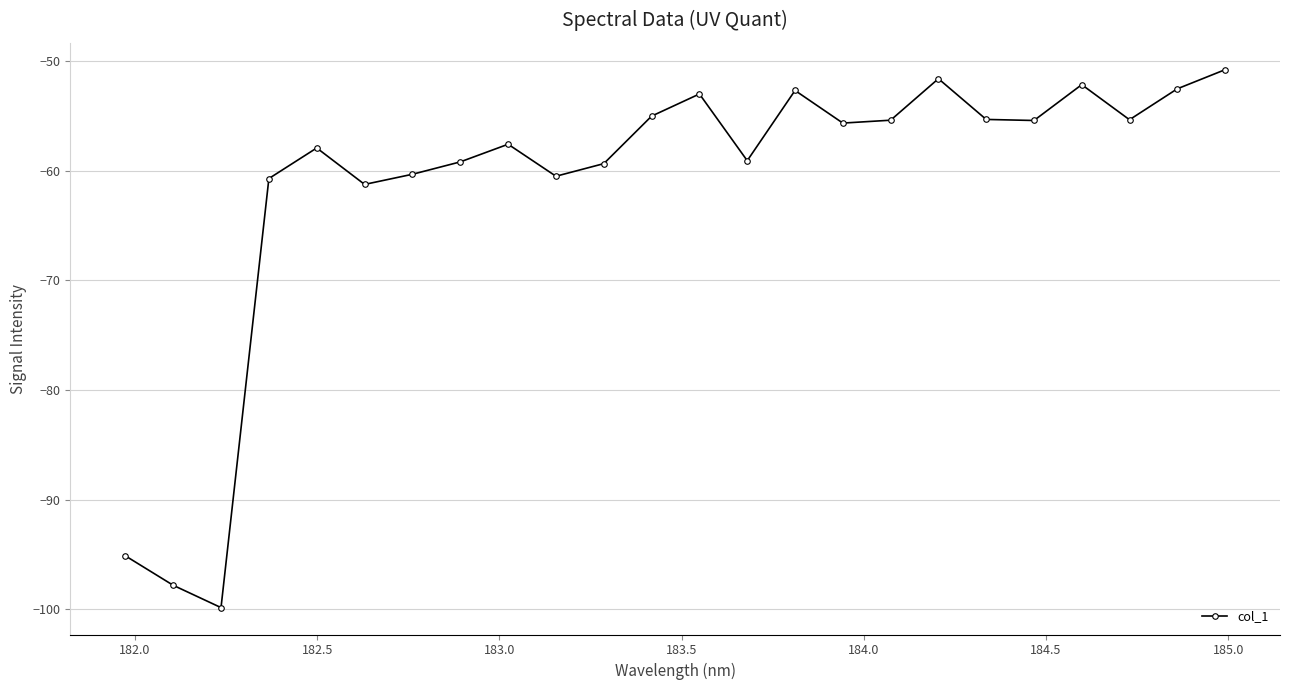

What is the maximum value shown in the chart?

-50.8